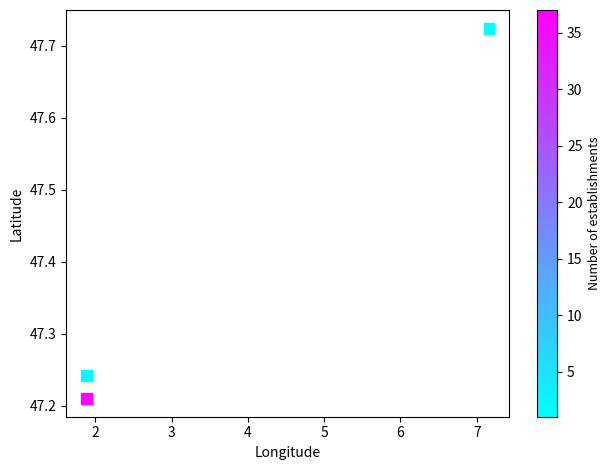

What is the range of X values (max minus min)?

5.3